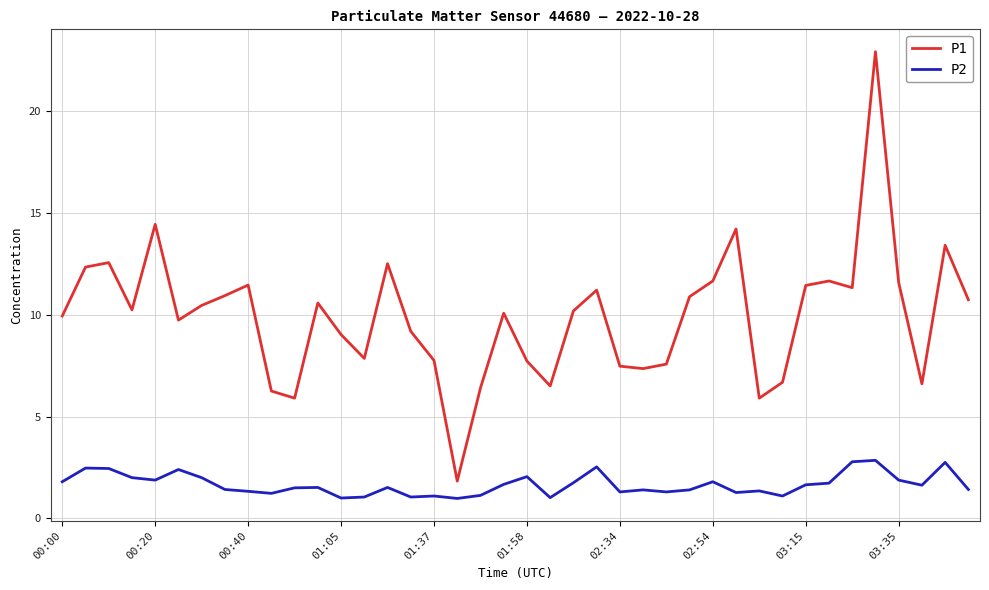

Which series has the largest total across all categories?

P1